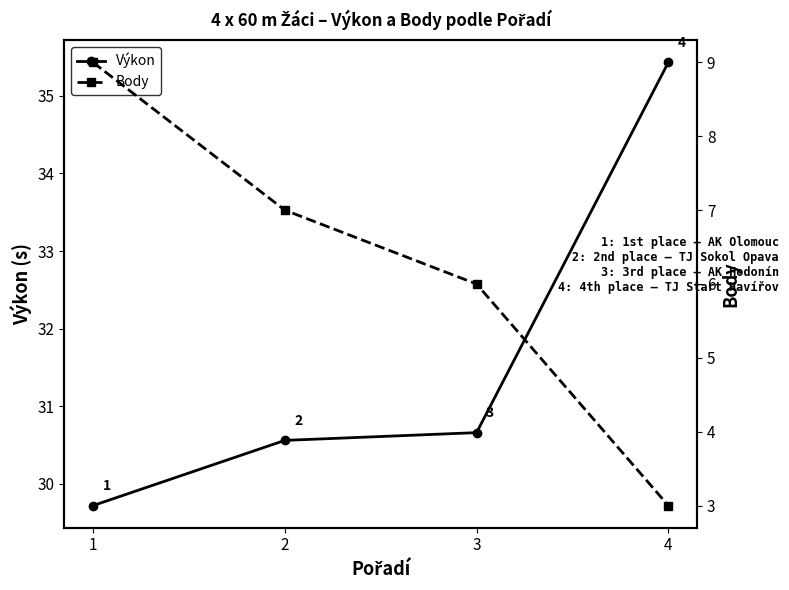

What is the approximate value of Výkon at 4?

35.4